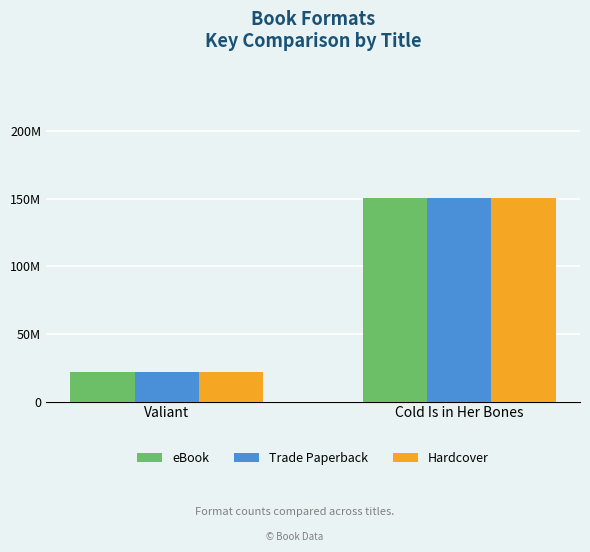

What is the maximum value for Hardcover?

150591606